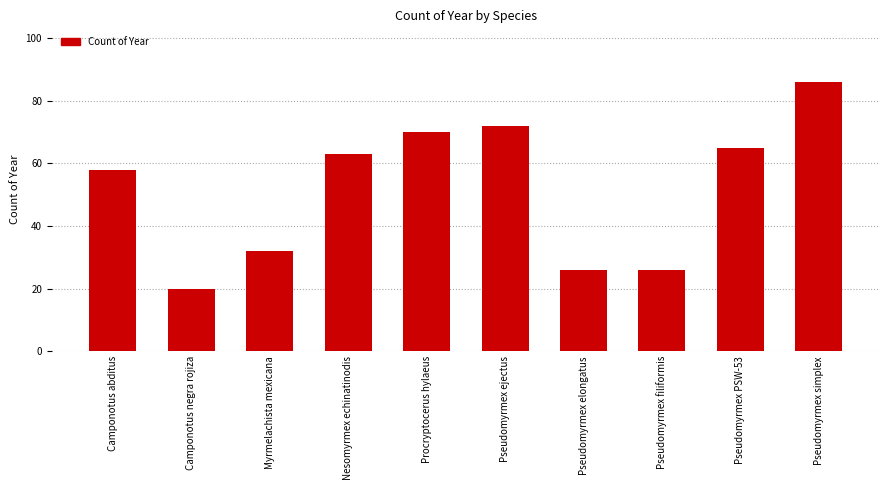

What is the maximum value shown in the chart?

86